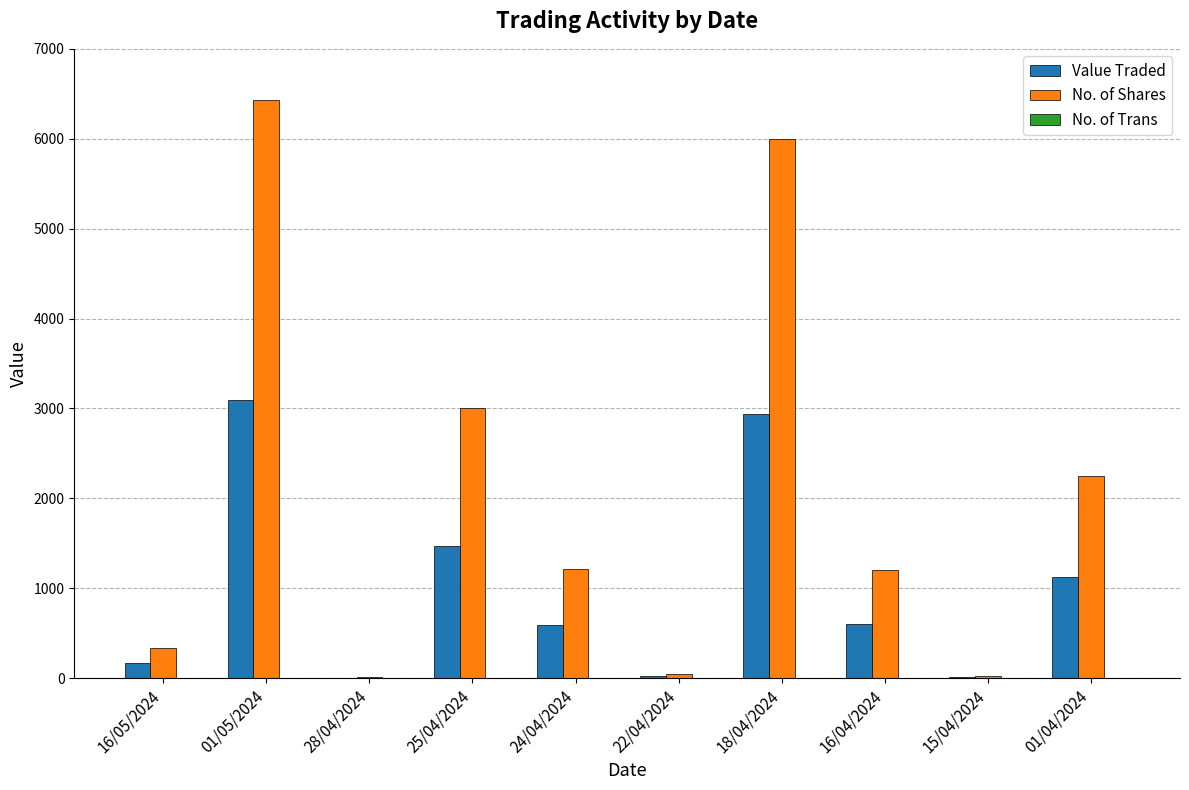

At which category is the sum across all series the highest?

01/05/2024